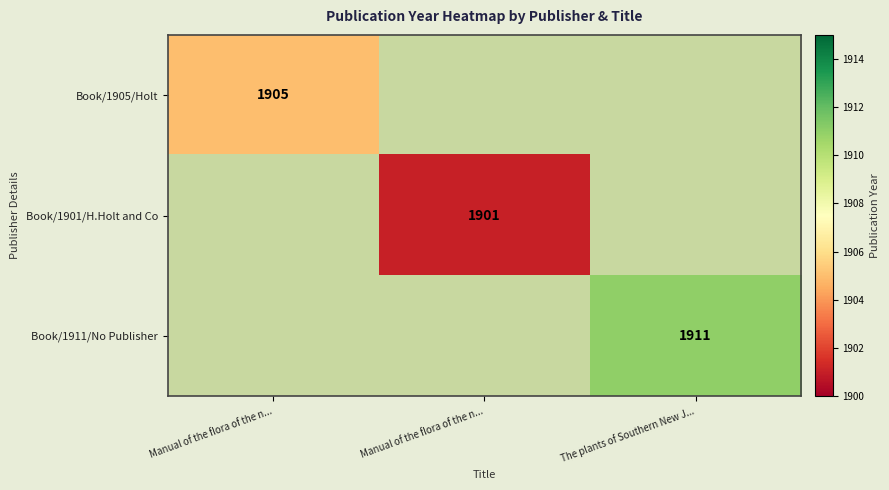

What is the total value across all series at Manual of the flora of the n...?

1905